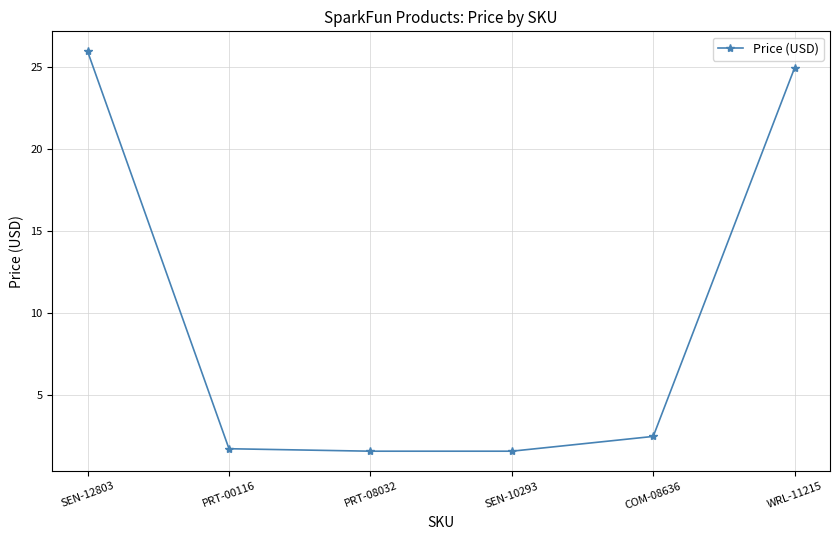

What is the difference between the values at SEN-10293 and COM-08636?

0.9